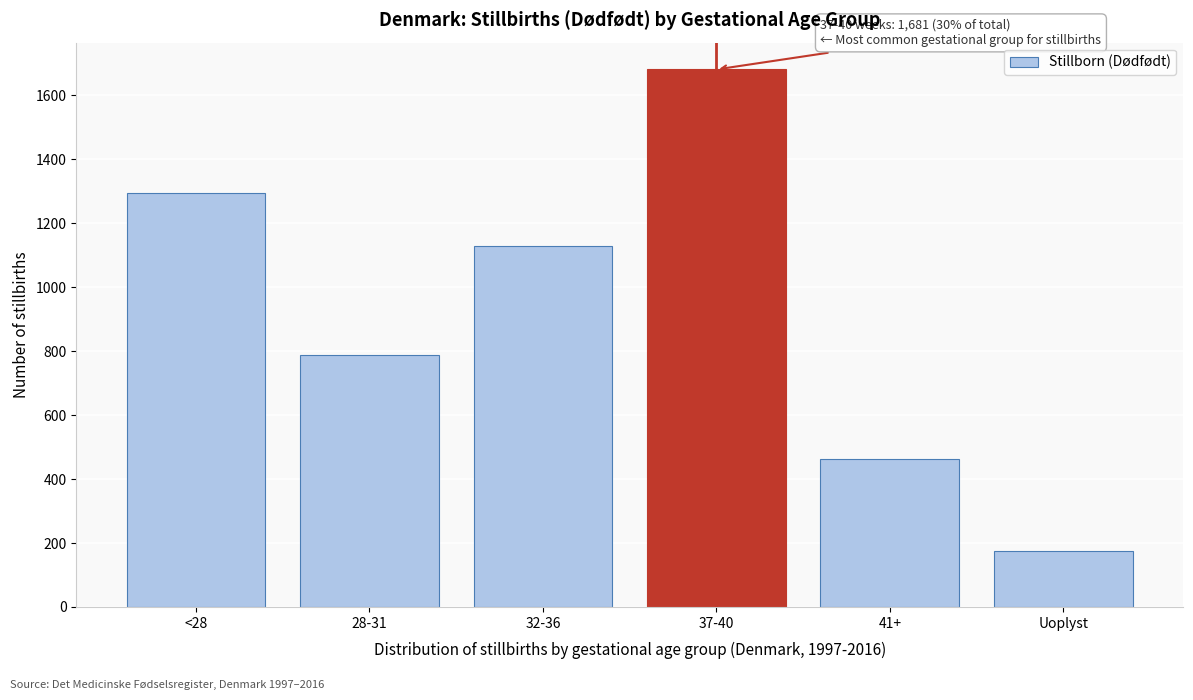

Reading left to right, list all the values displayed in this chart.

<28=1295	28-31=788	32-36=1130	37-40=1681	41+=464	Uoplyst=175